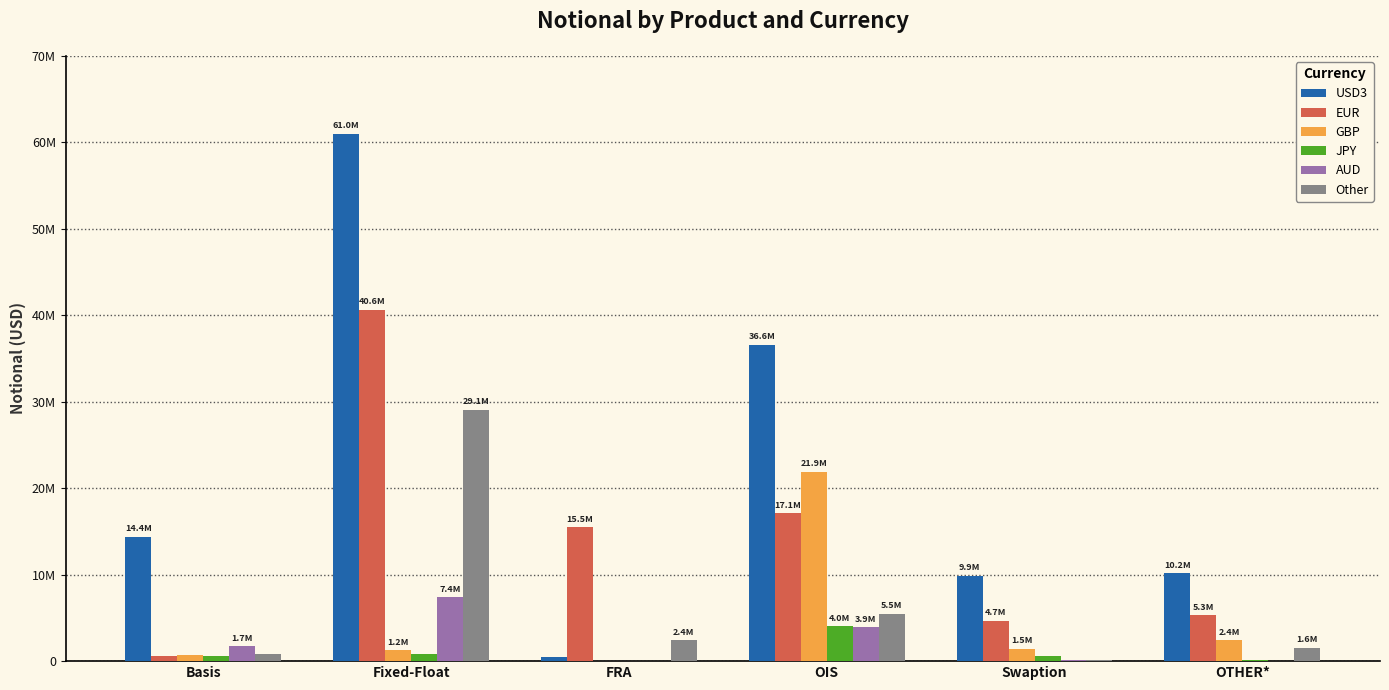

Is it true that USD3 equals 323503 at FRA?

False